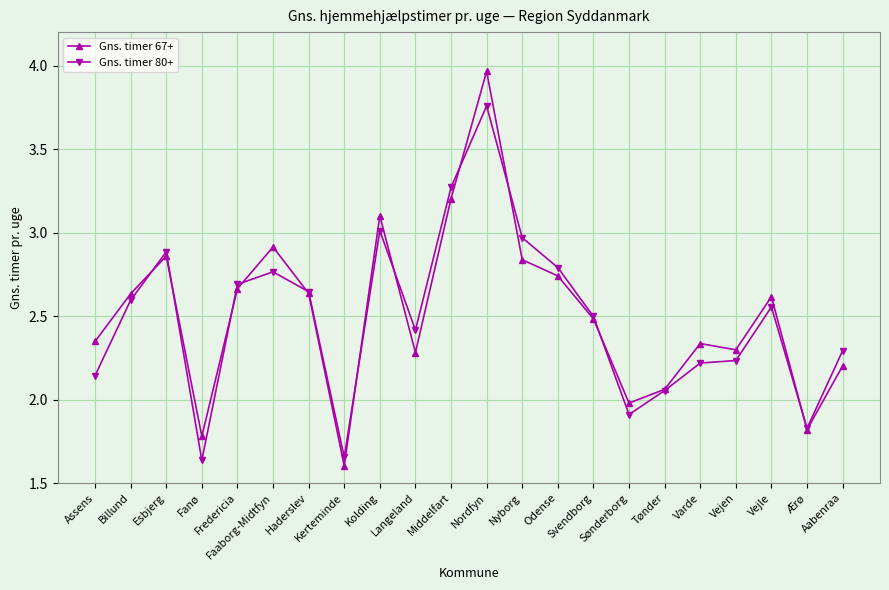

Which series has the widest spread of values?

Gns. timer 67+